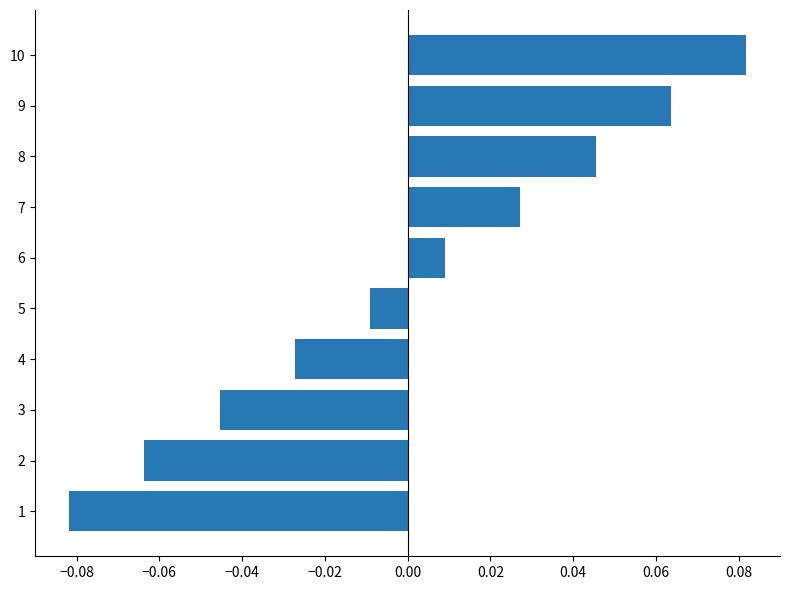

Rank the categories by value from highest to lowest.

10, 9, 8, 7, 6, 5, 4, 3, 2, 1